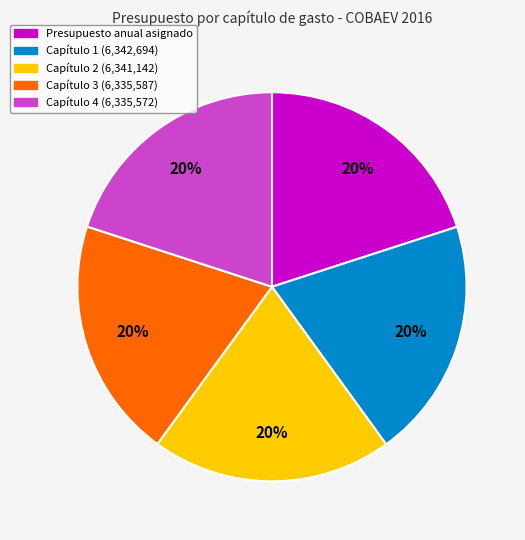

Is there a majority slice in this chart?

No